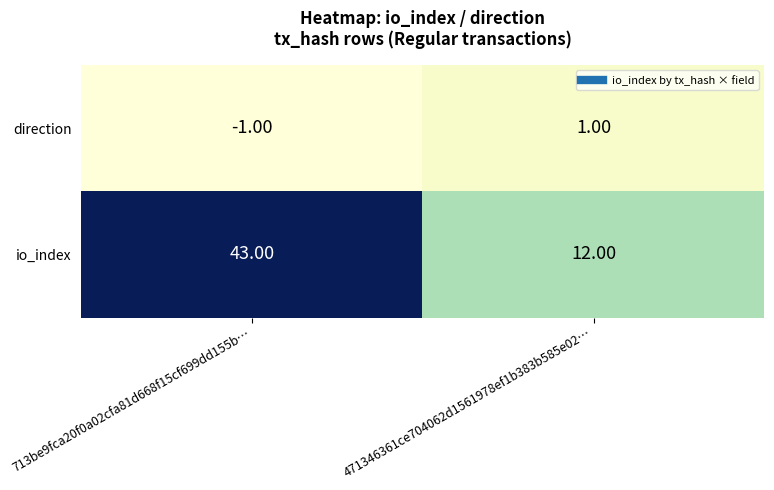

What is the average value of the io_index series?

28